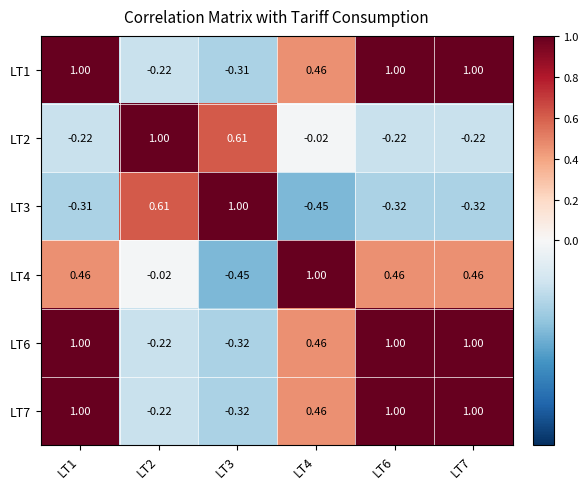

How many data points in LT2 are above 0?

2